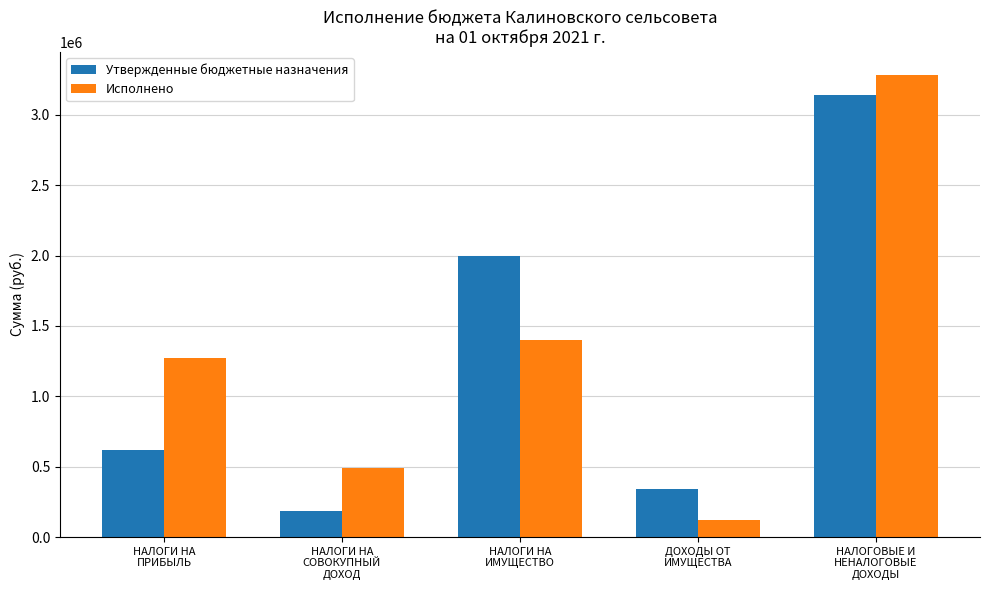

At how many categories does at least one series exceed 2081557?

1